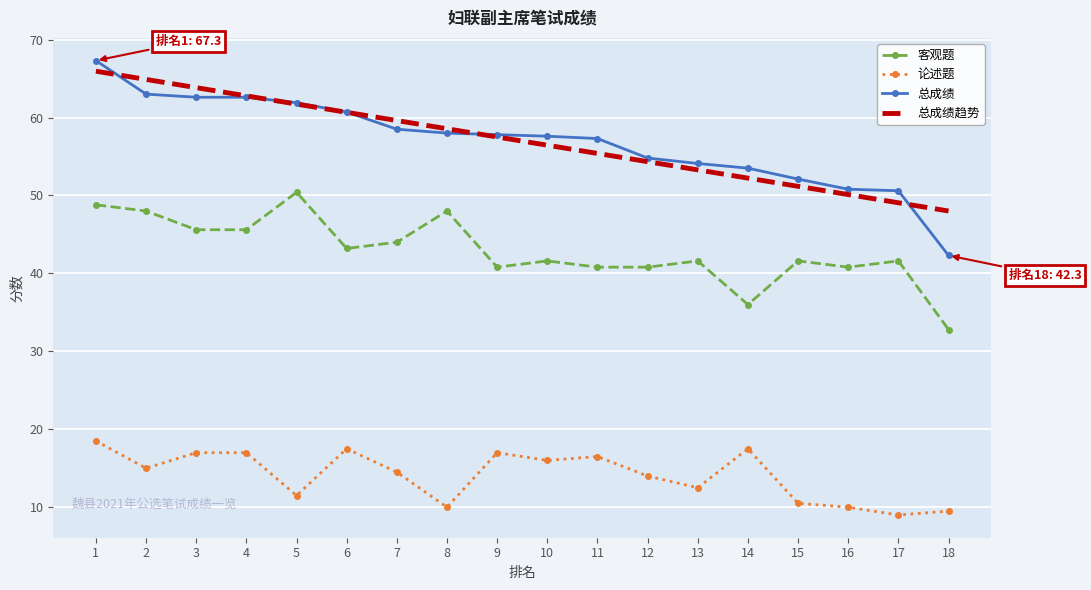

What is the total value across all series at 17?

150.3